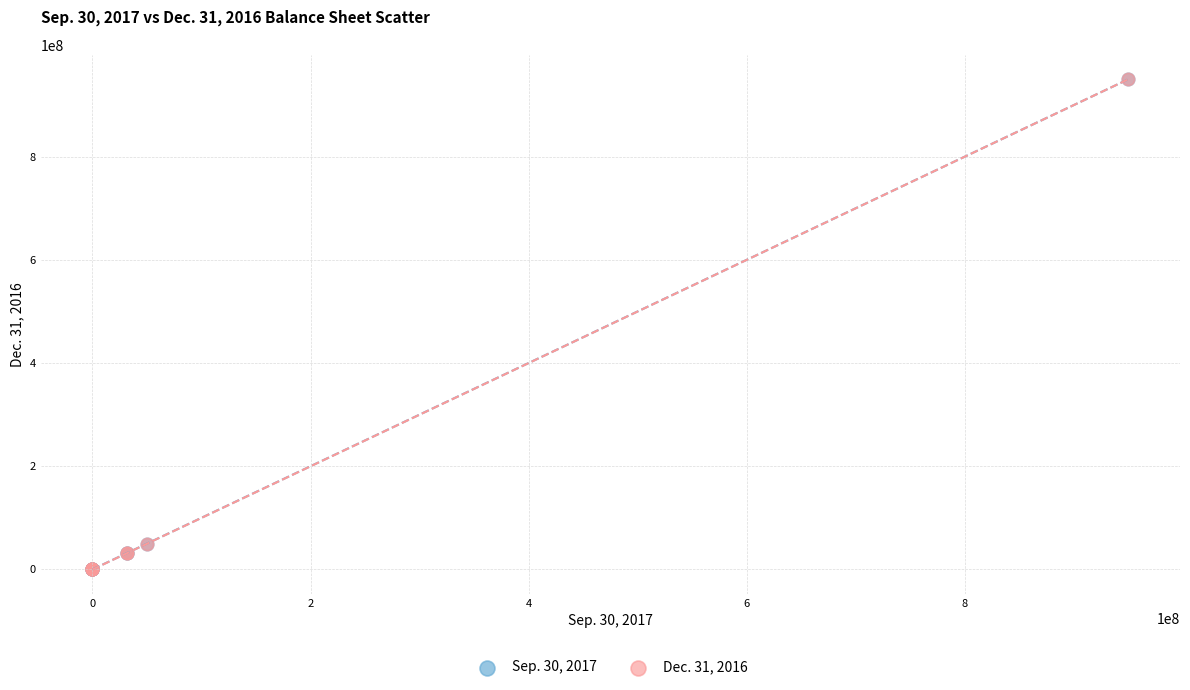

What are all the series names shown in the legend?

Sep. 30, 2017, Dec. 31, 2016